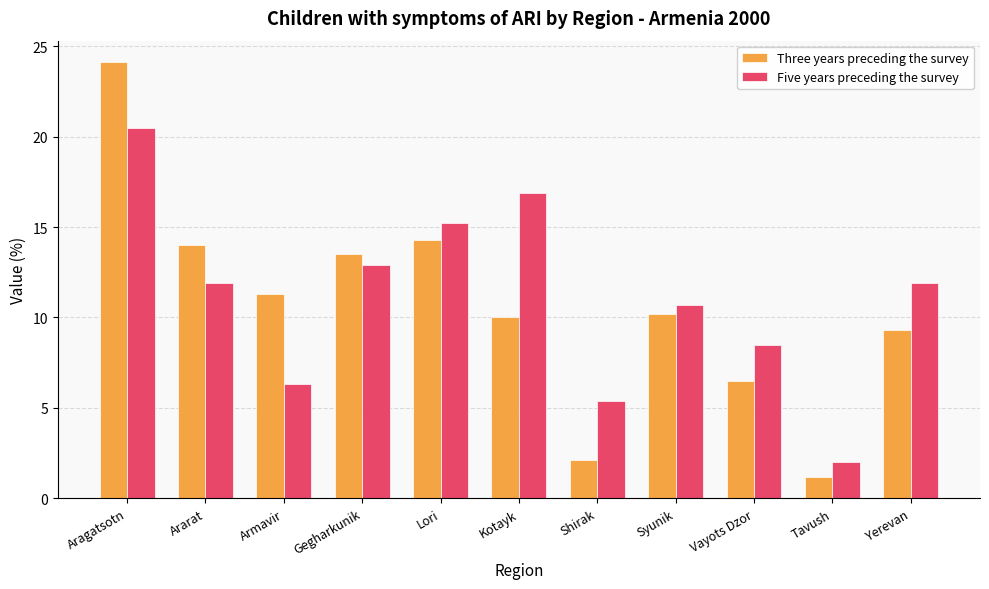

Which label corresponds to the smallest value in the chart?

Tavush